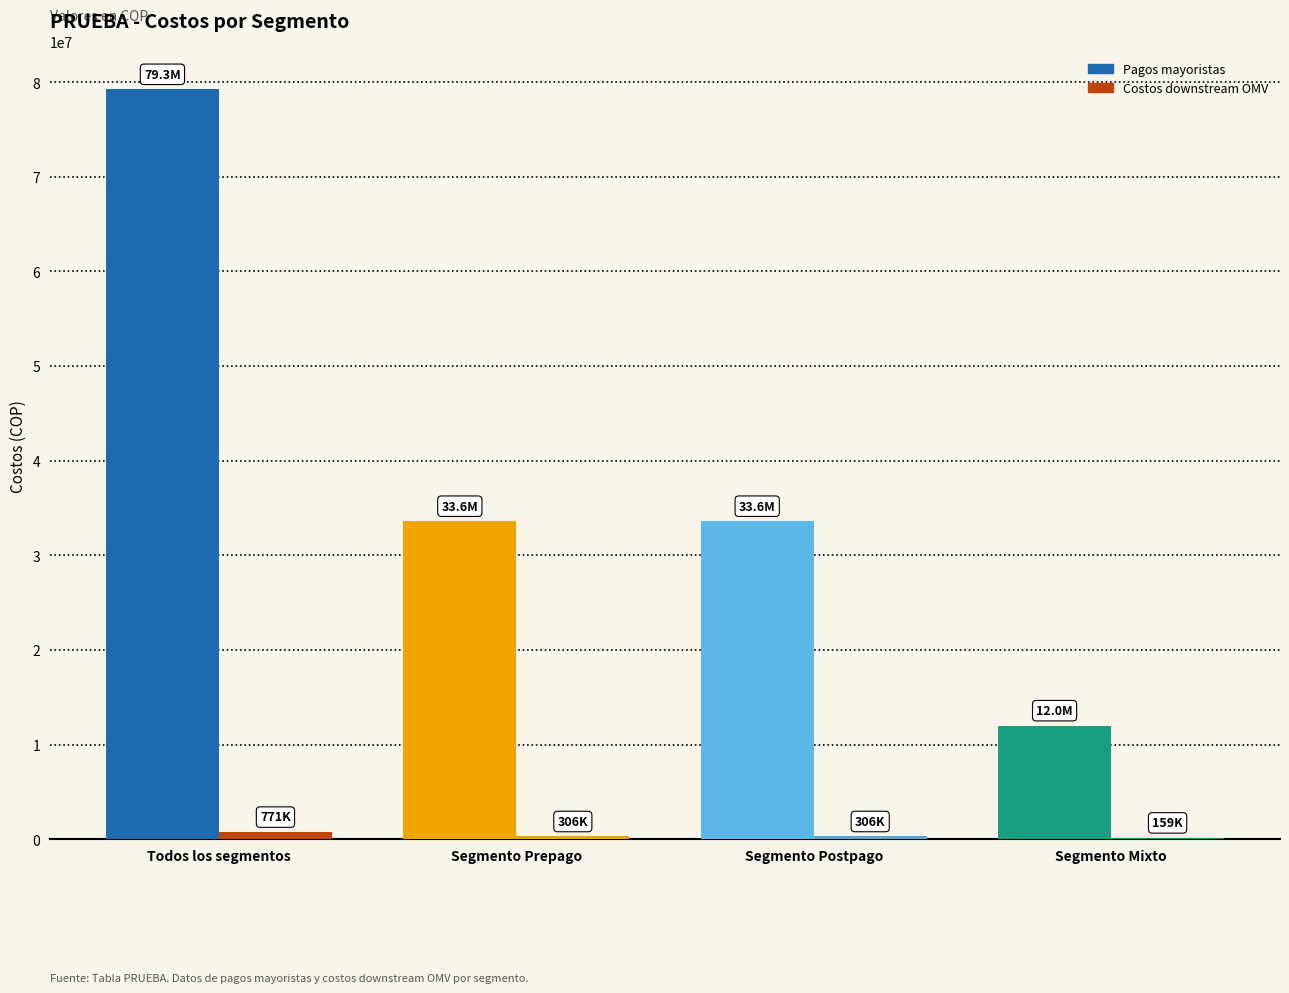

Is it true that Pagos mayoristas equals 33625165.4 at Segmento Prepago?

True